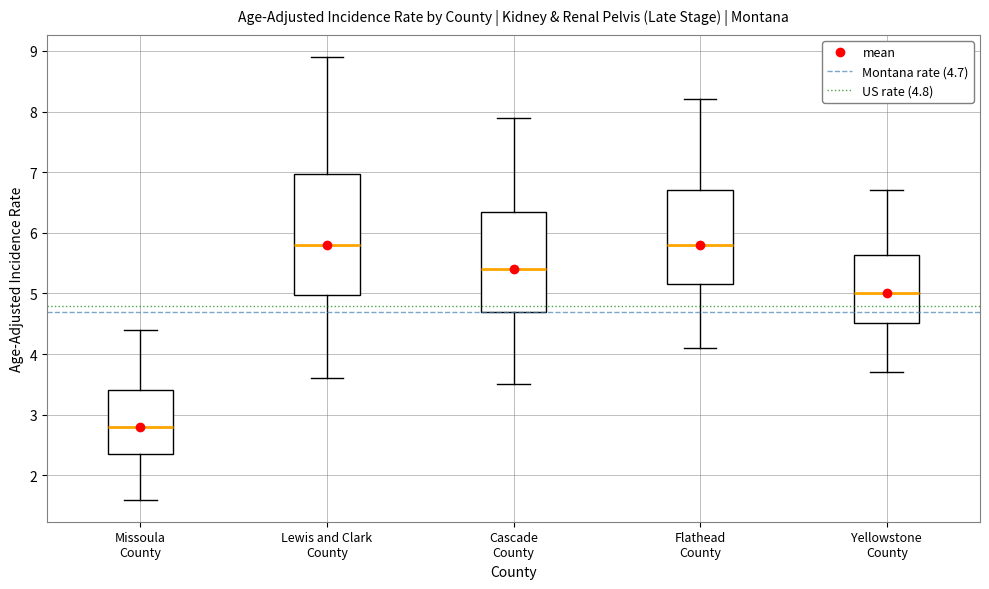

Reading left to right, transcribe this box plot: for each box, give where its median line is, the range the box spans, and where its two whiskers end, as read against the y-axis. The values are not printed on the chart, so give them approximately, as read against the axis.

Missoula County: median 2.8, box 2.4 to 3.4, whiskers 1.6 to 4.4
Lewis and Clark County: median 5.8, box 5.0 to 7.0, whiskers 3.6 to 8.9
Cascade County: median 5.4, box 4.7 to 6.3, whiskers 3.5 to 7.9
Flathead County: median 5.8, box 5.2 to 6.7, whiskers 4.1 to 8.2
Yellowstone County: median 5.0, box 4.5 to 5.6, whiskers 3.7 to 6.7